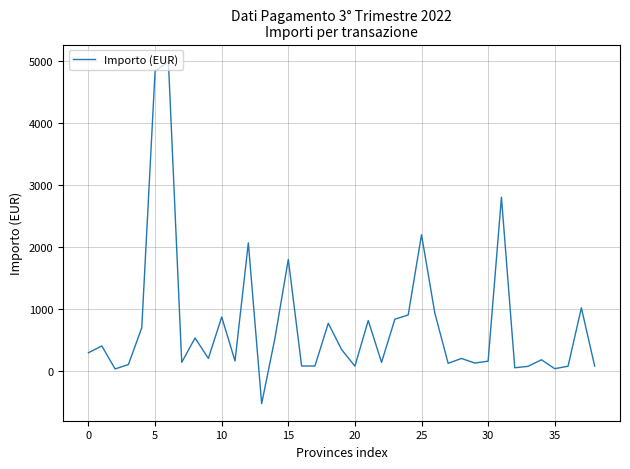

What is the maximum value shown in the chart?

4992.0